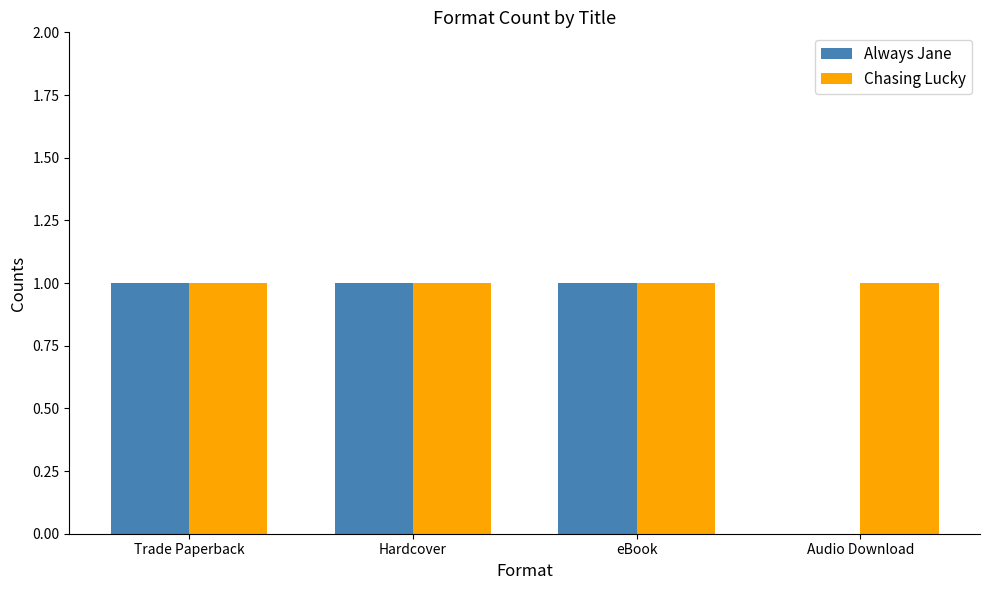

Are the bars grouped side by side (vs. stacked)?

Yes